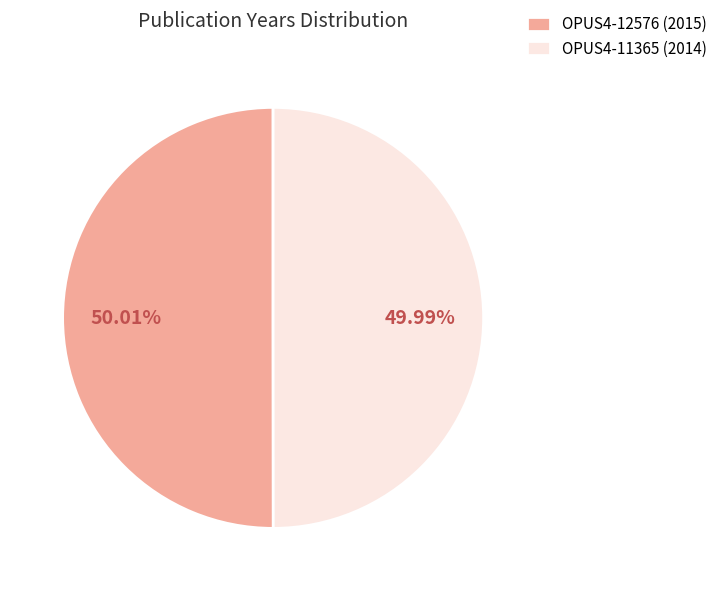

Is there any slice that represents more than half of the pie?

Yes